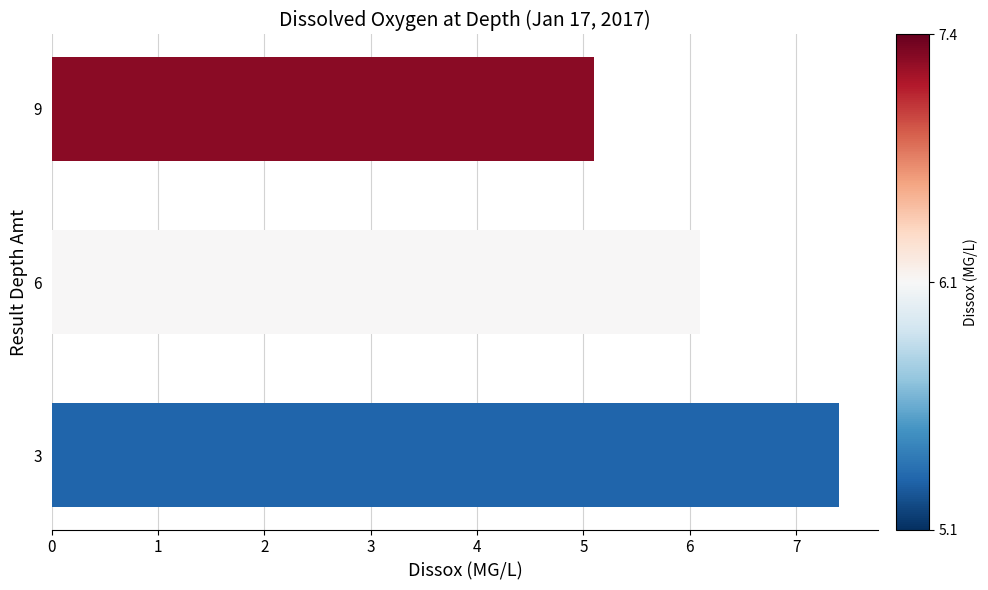

At which category does the chart reach its minimum across all series?

9